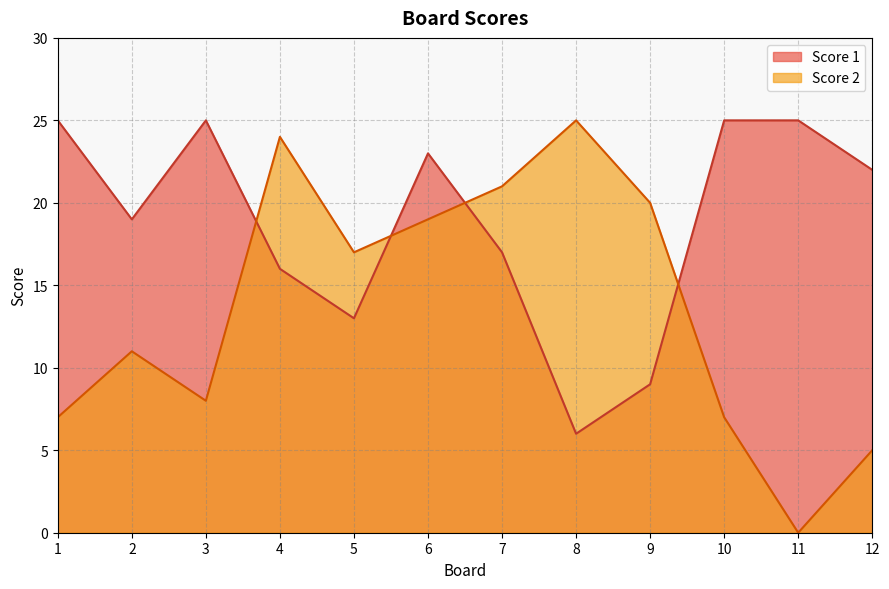

Reading right to left, extract all data points from this chart.

Score 2: 5	0	7	20	25	21	19	17	24	8	11	7
Score 1: 22	25	25	9	6	17	23	13	16	25	19	25